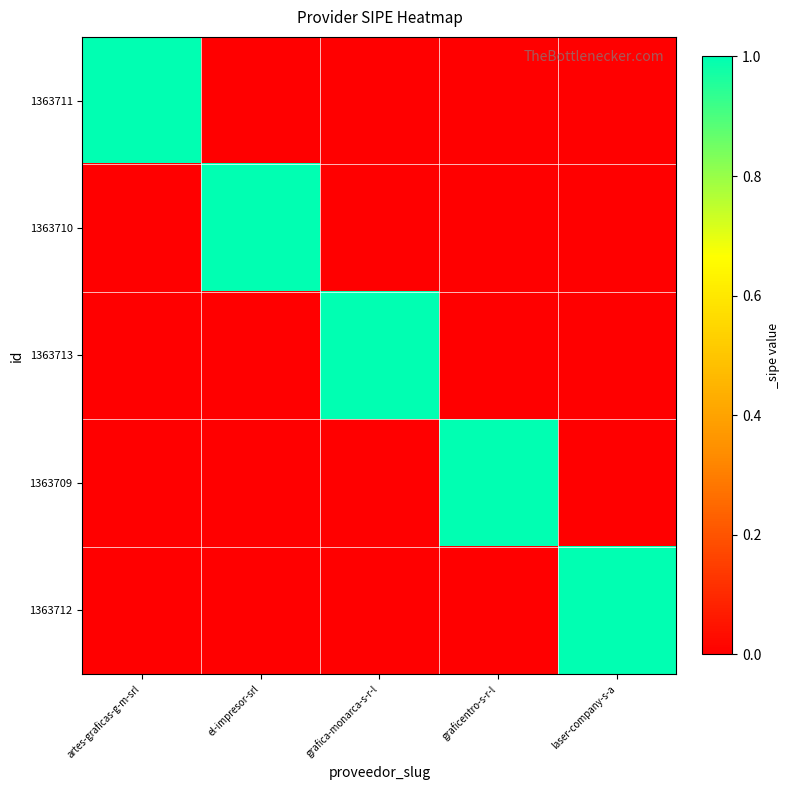

Between el-impresor-srl and grafica-monarca-s-r-l, which series saw the biggest shift?

1363710